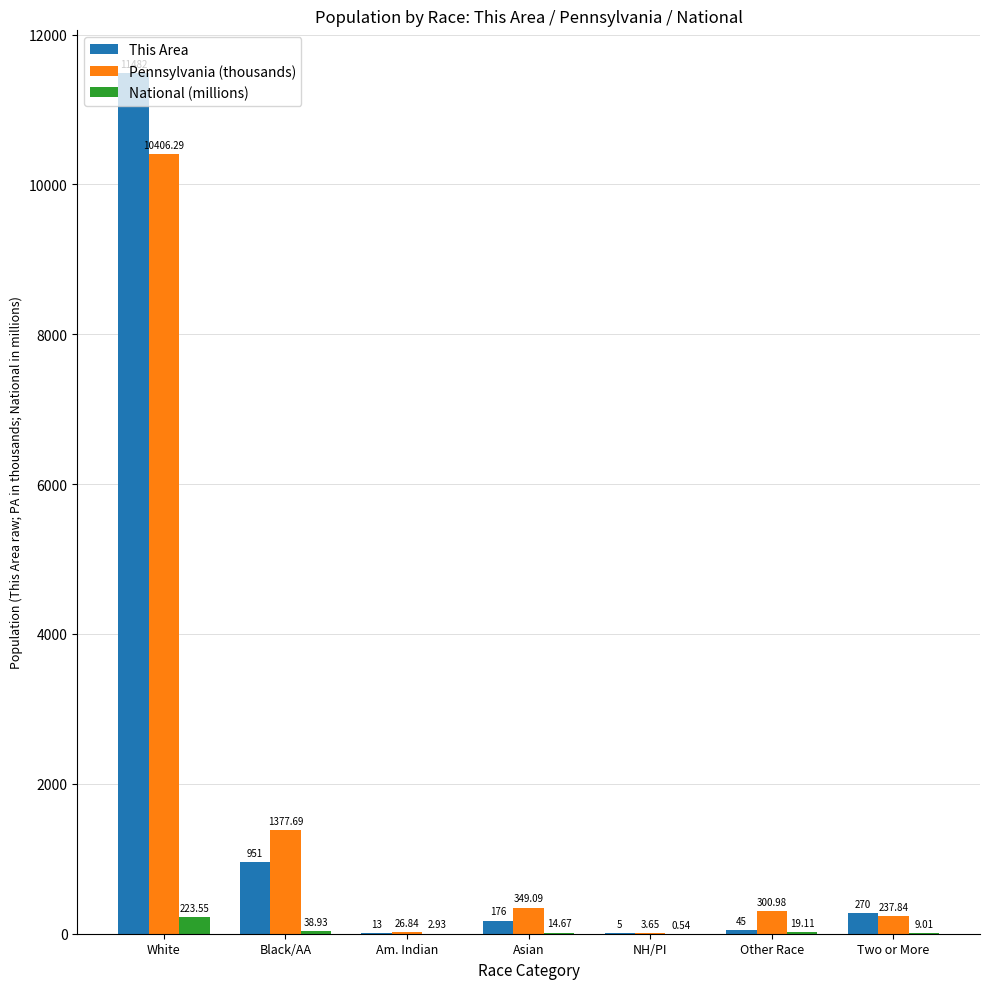

Between Black/AA and Two or More, which series saw the biggest shift?

Pennsylvania (thousands)